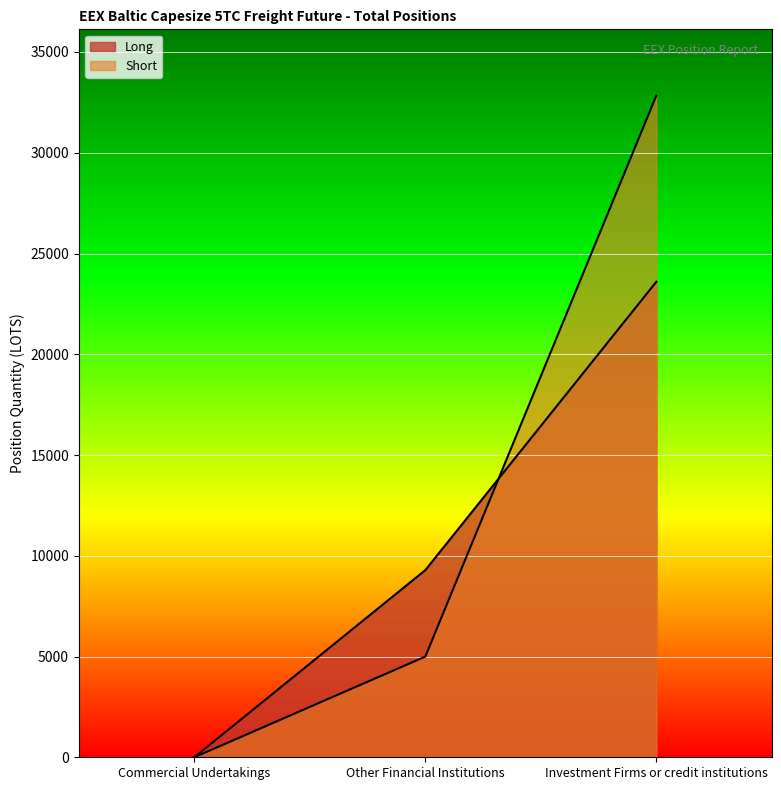

What is the difference between the Long values at Investment Firms or credit institutions and Other Financial Institutions?

14311.7